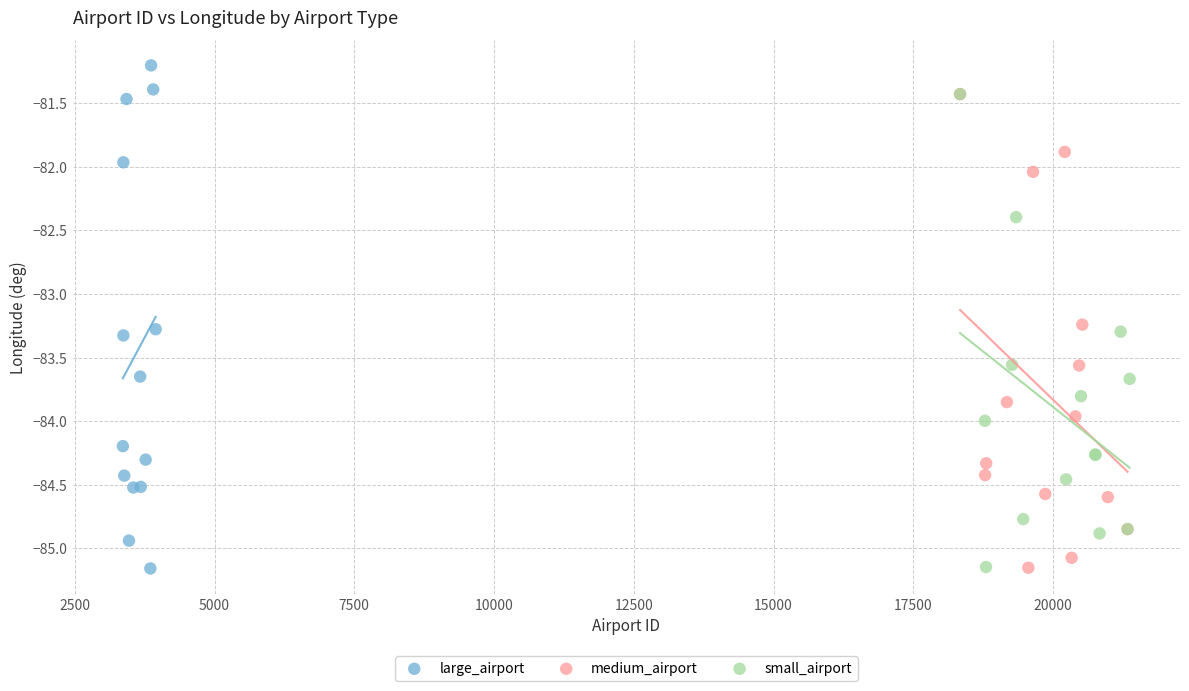

Which series contains the highest Y value?

large_airport